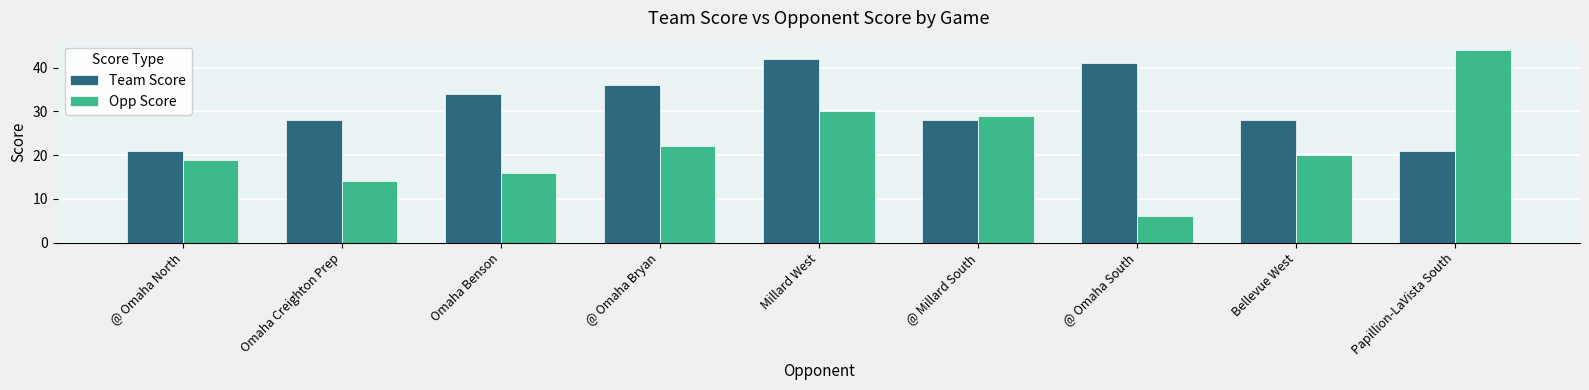

What is the label of the 4th bar from the right?

@ Millard South